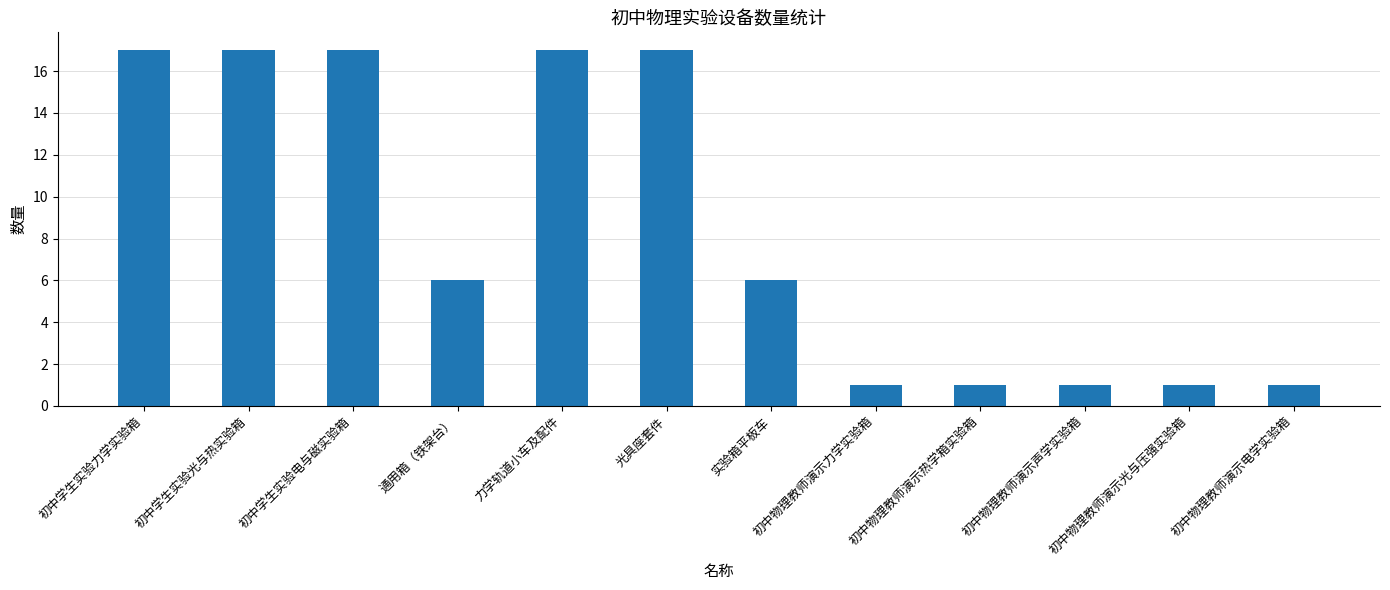

Read the value at 光具座套件, to the nearest 5.

15